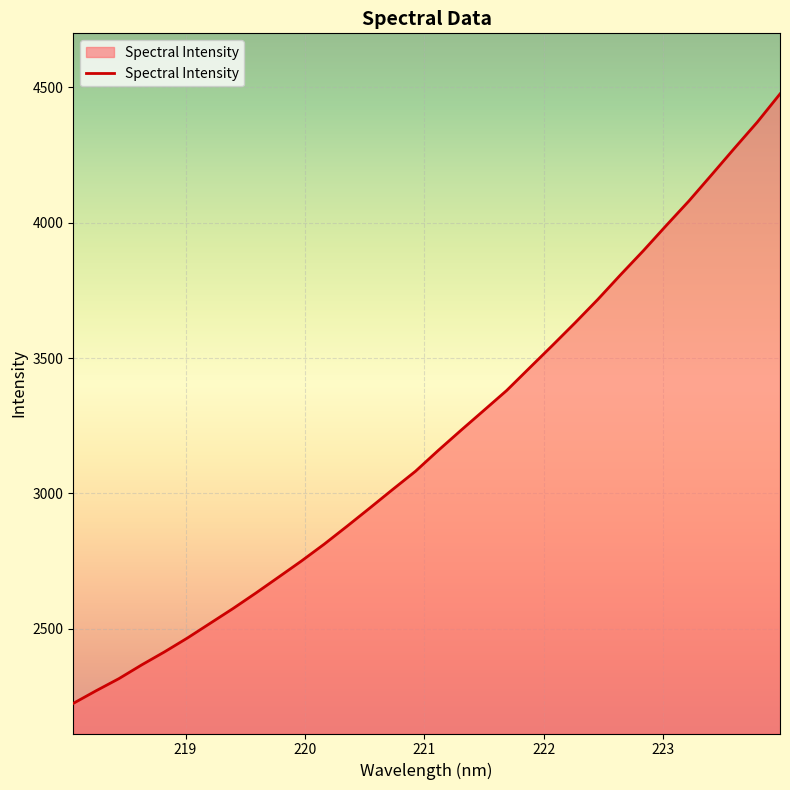

What is the difference between the maximum and minimum values?

2250.9